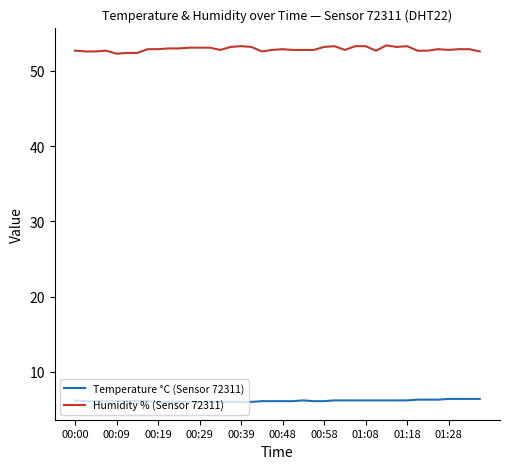

True or false: Temperature °C (Sensor 72311) and Humidity % (Sensor 72311) cross at least once.

False